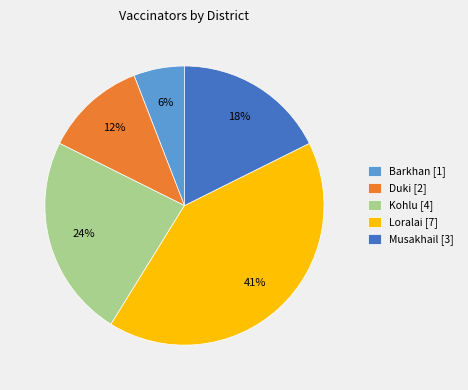

Between Loralai and Musakhail, which is larger?

Loralai